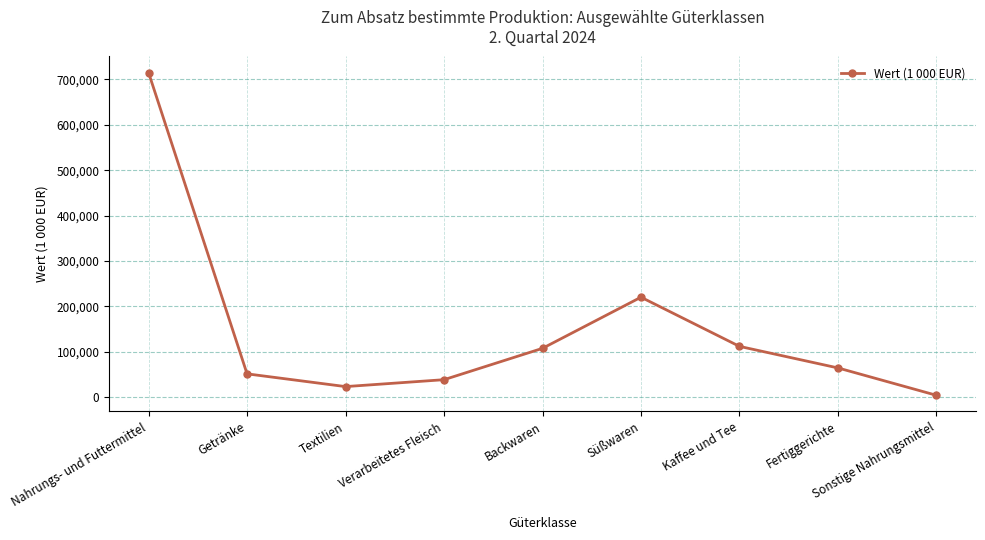

The value at Süßwaren is 88585. True or false?

False